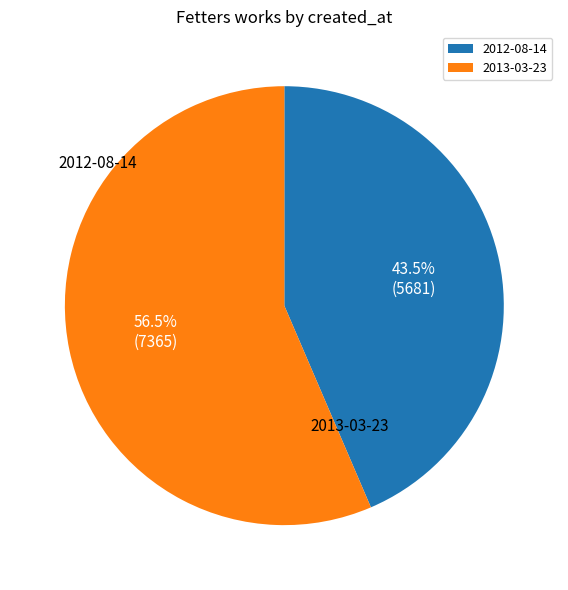

True or false: 2013-03-23 accounts for 56% of the total.

True